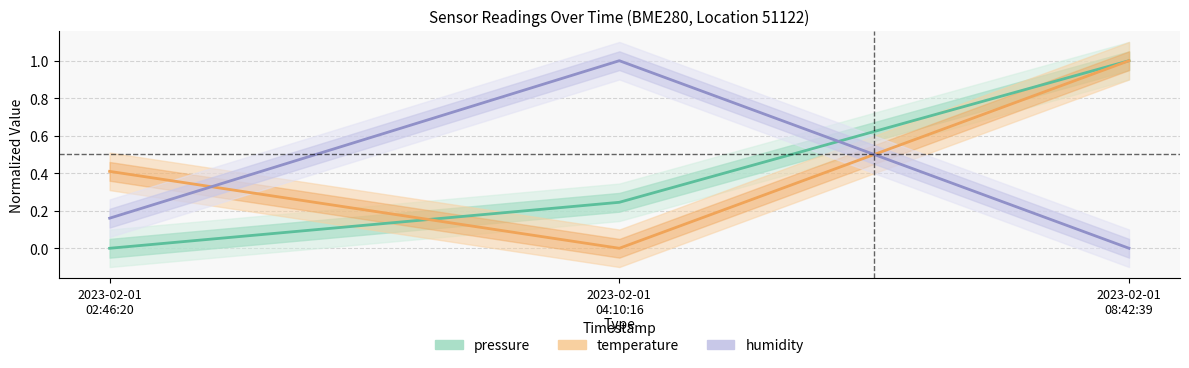

What is the highest value of the pressure series?

1.0